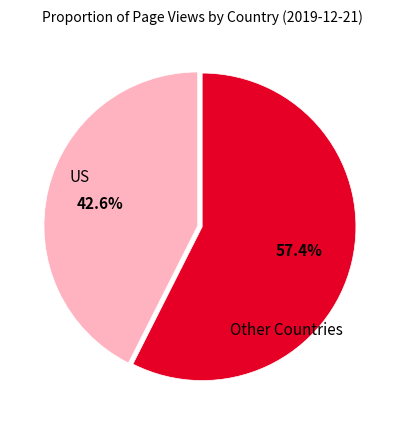

Does any single category account for the majority?

Yes